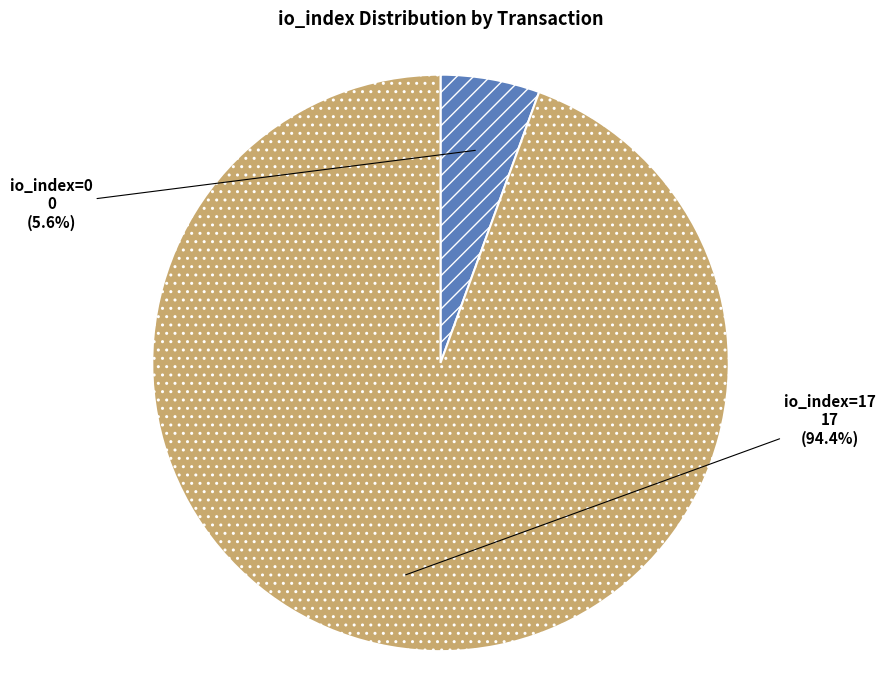

Between io_index=17 and io_index=0, which is larger?

io_index=17